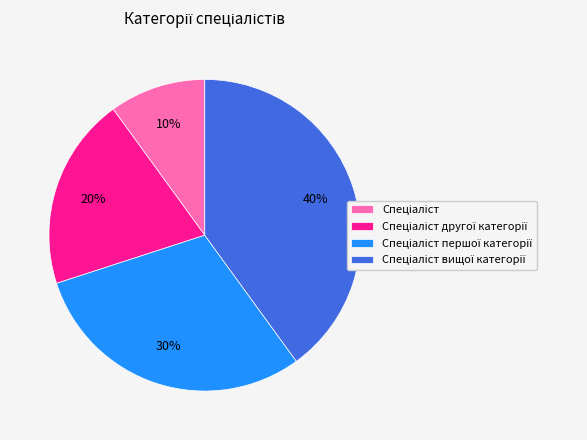

How many segments does this pie chart have?

4